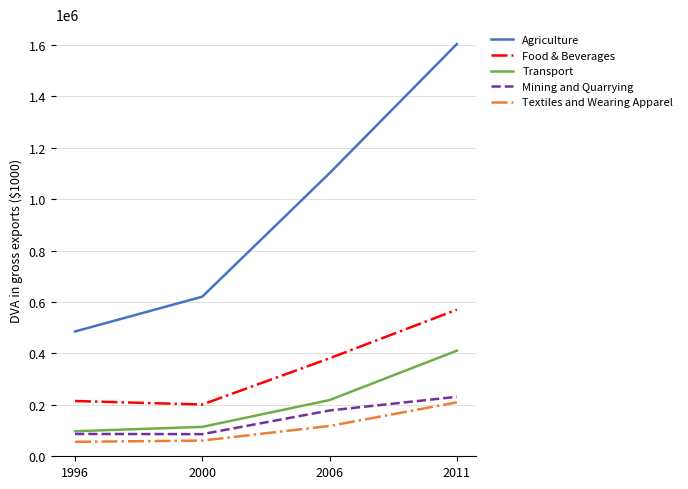

The value of Food & Beverages at 2011 is 569924.5. True or false?

True